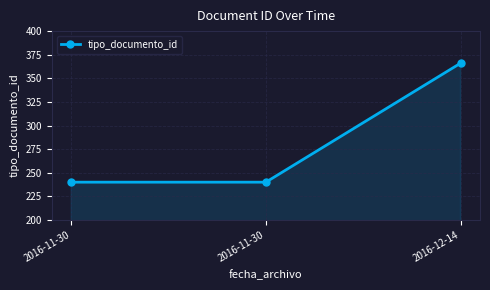

How many distinct data groups are displayed?

1